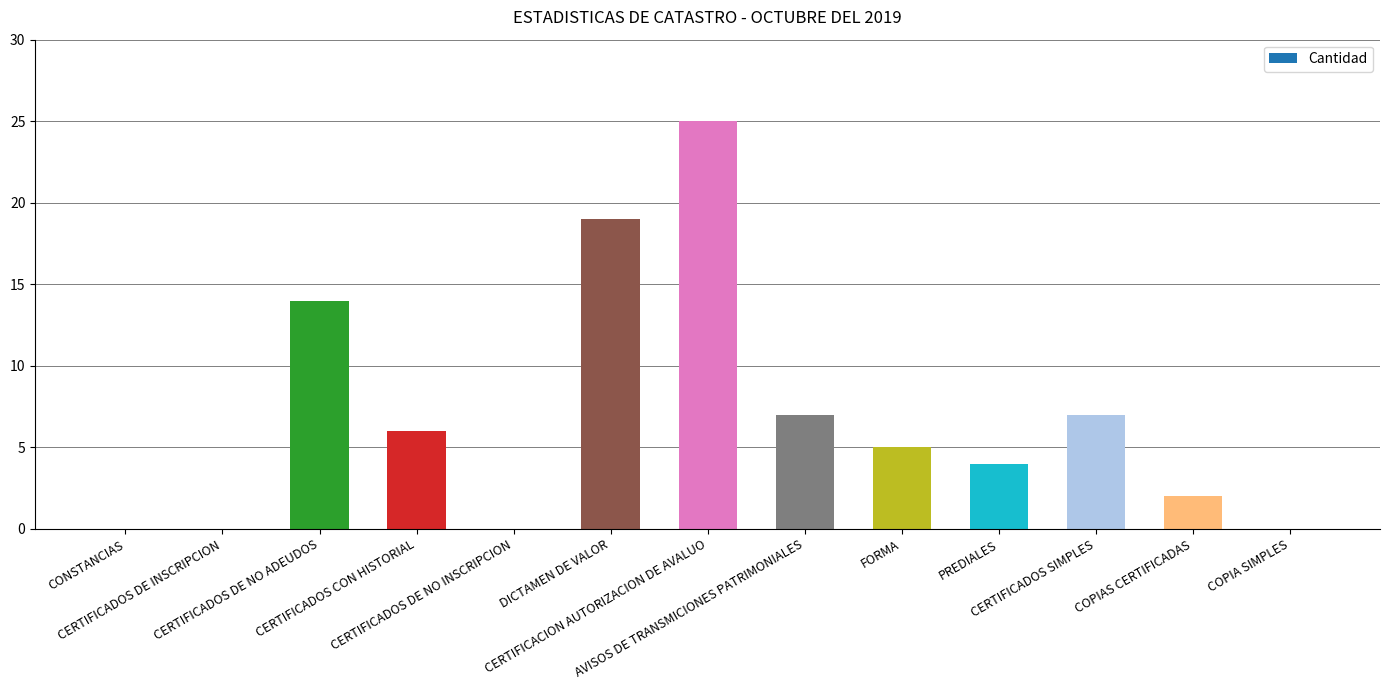

Where is the data nearest to the value 12?

CERTIFICADOS DE NO ADEUDOS